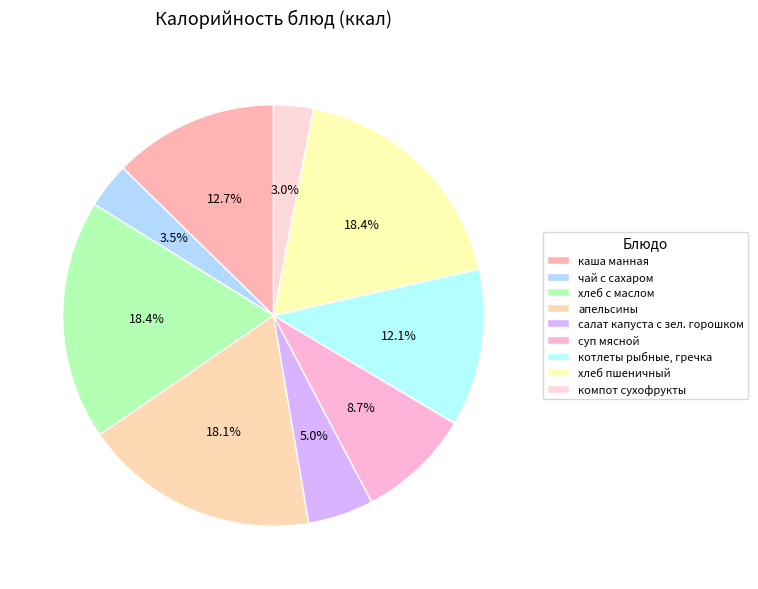

Count the number of slices in the pie.

9